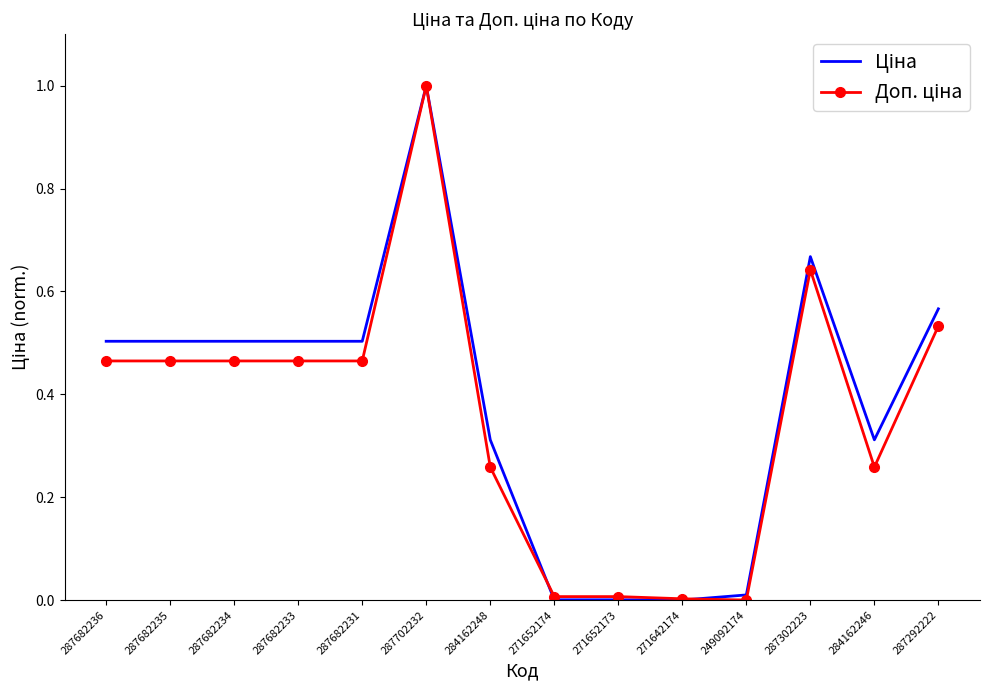

Which category has the highest value across all series?

287702232